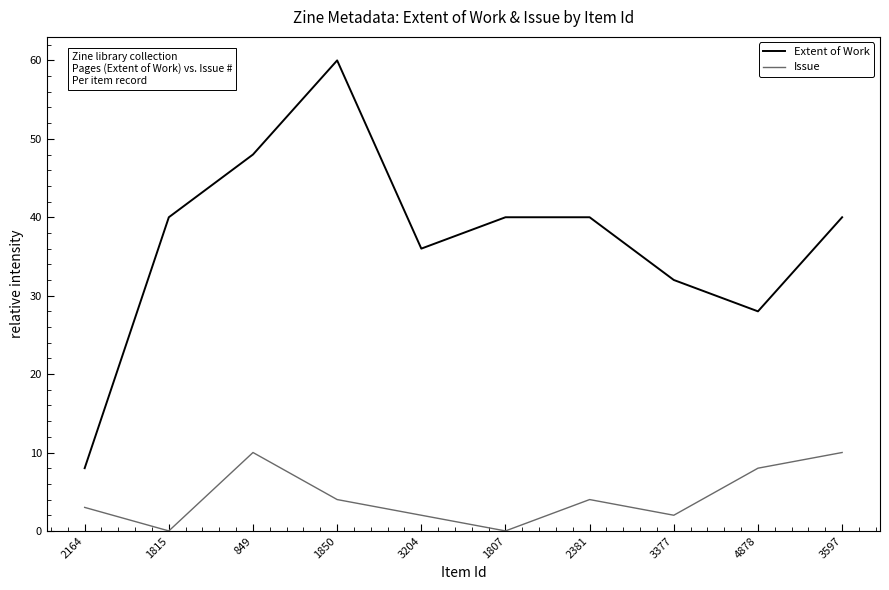

Where is the first local maximum for Extent of Work?

1850